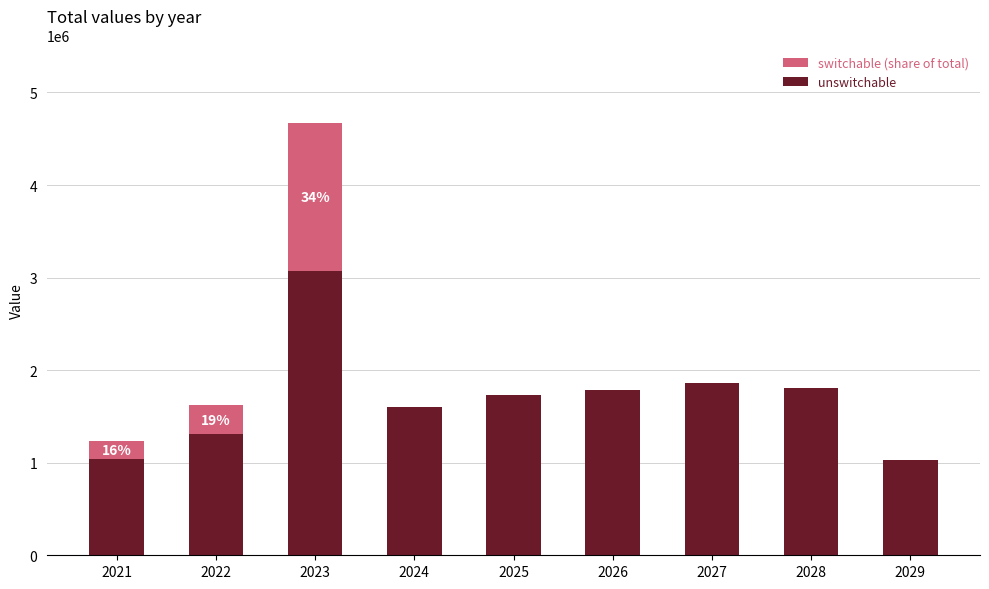

What is the maximum value for unswitchable?

3069543.0